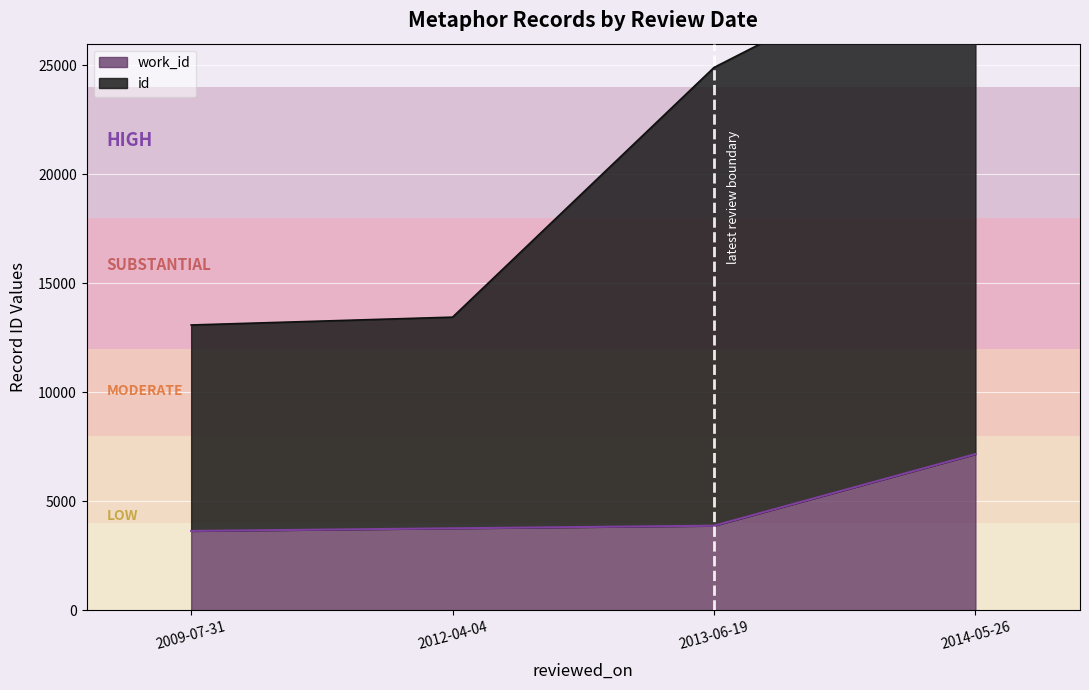

At which label is work_id closest to 5399?

2013-06-19